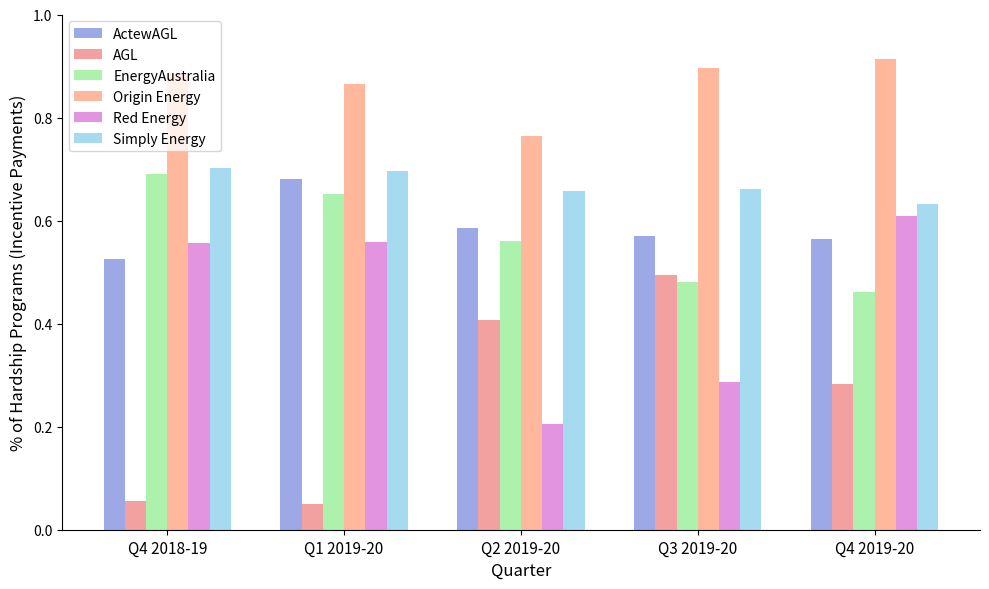

Which has a higher value, Q4 2019-20 or Q3 2019-20?

Q3 2019-20